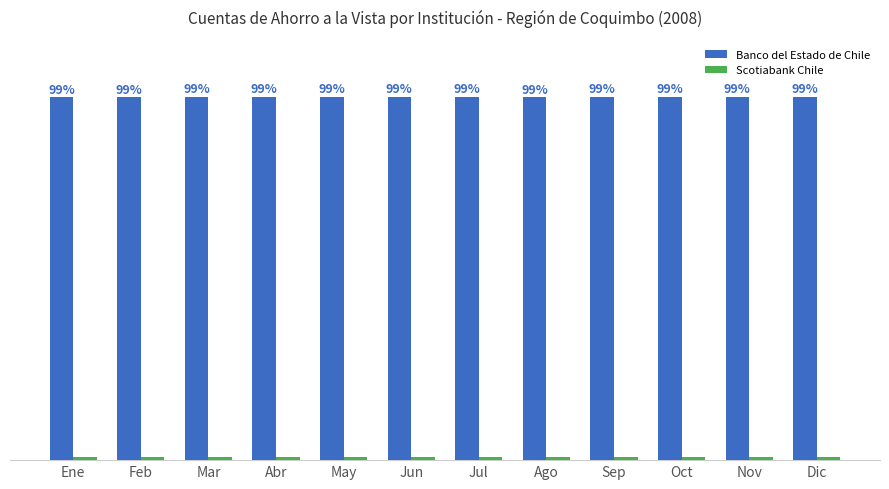

Which series has the largest total across all categories?

Banco del Estado de Chile